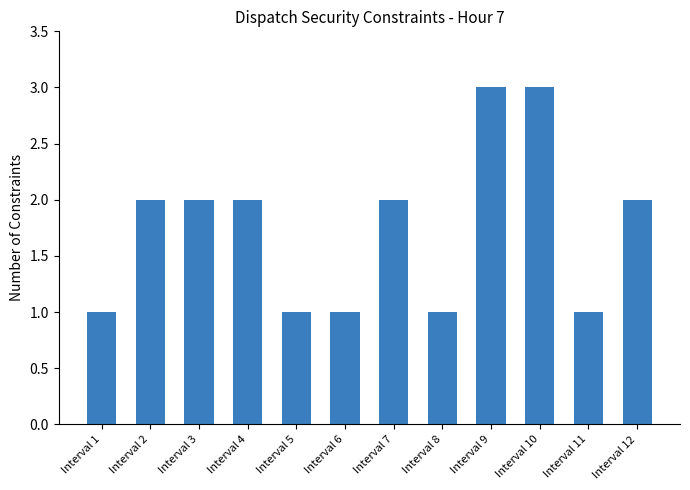

The chart shows a value of 2 at Interval 7. True or false?

True